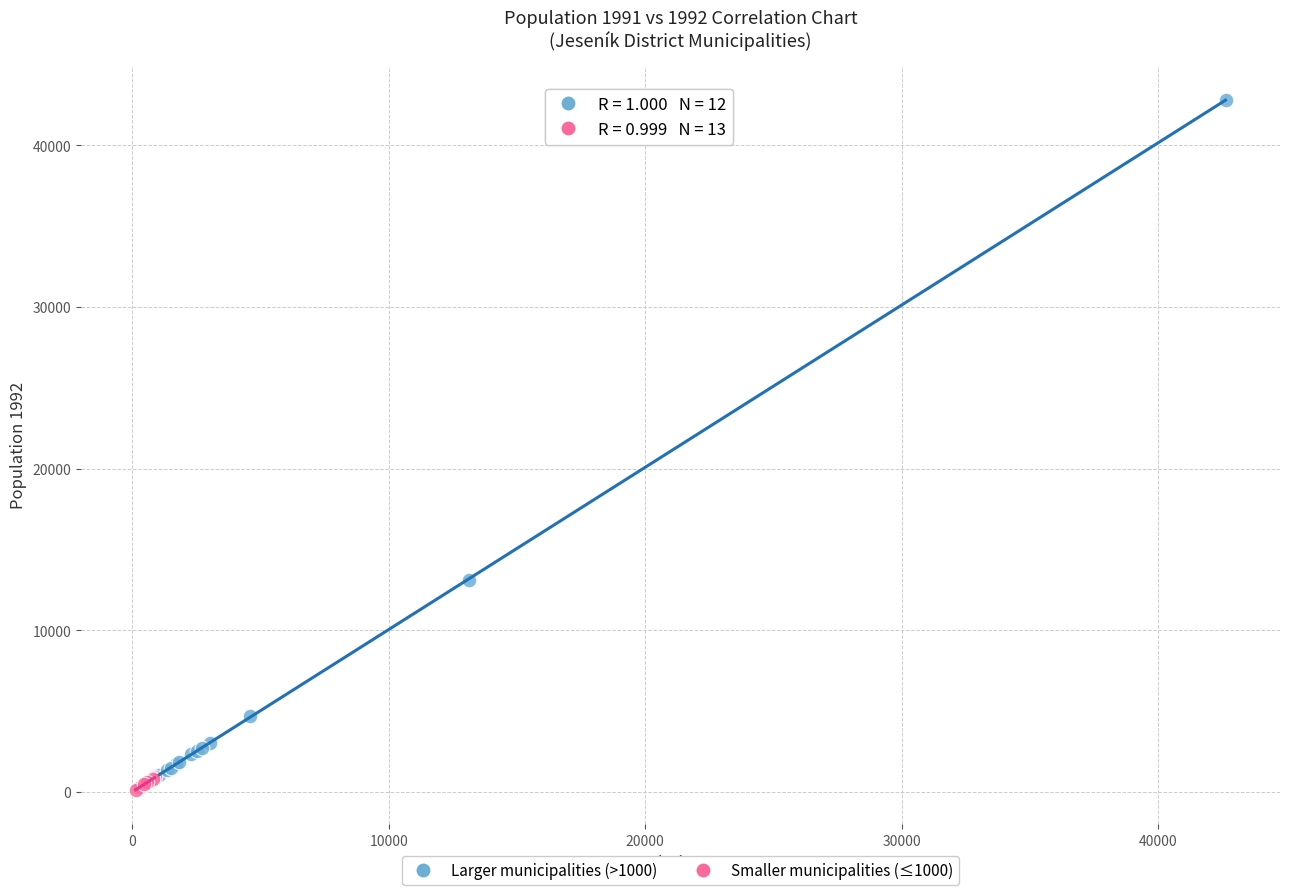

What are all the series names shown in the legend?

Larger municipalities (>1000), Smaller municipalities (≤1000)